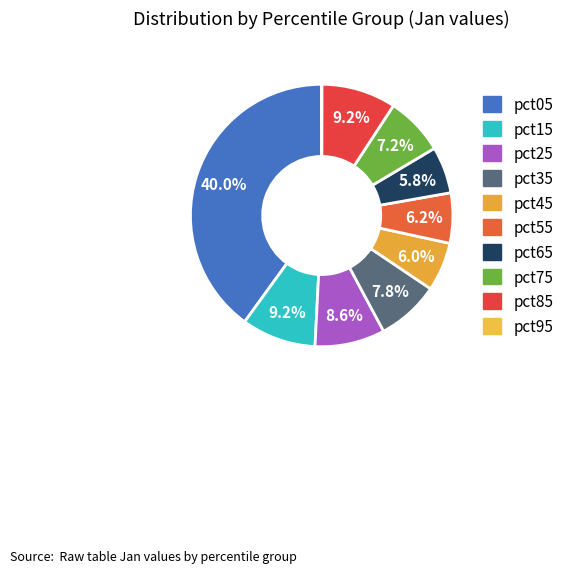

True or false: pct65 accounts for 6% of the total.

True